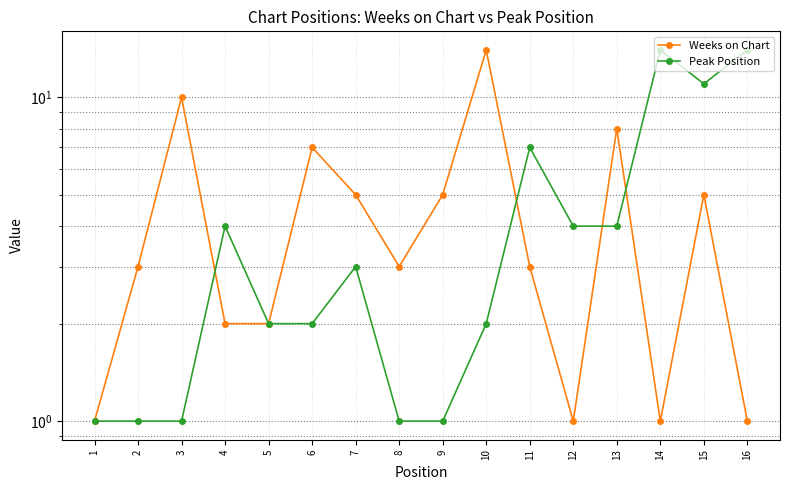

Which category has the highest value in the Peak Position series?

14